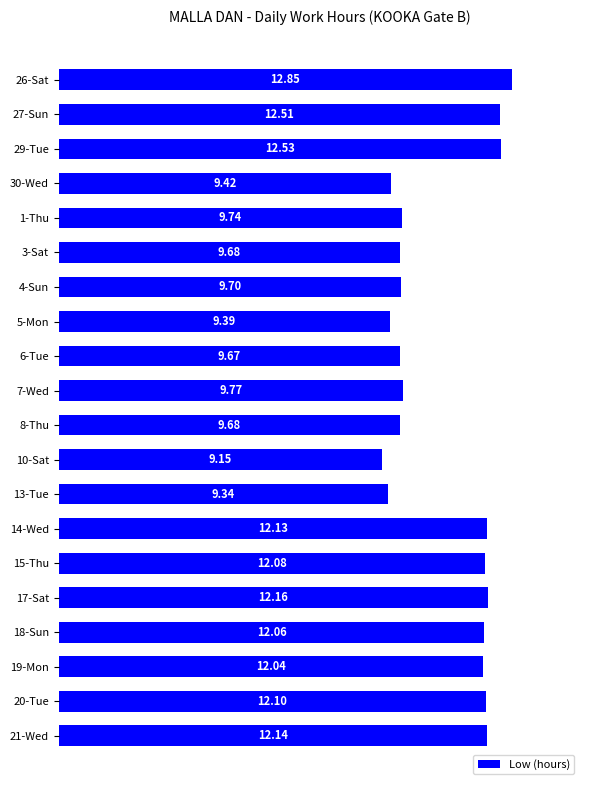

What is the sum of all values?

218.1